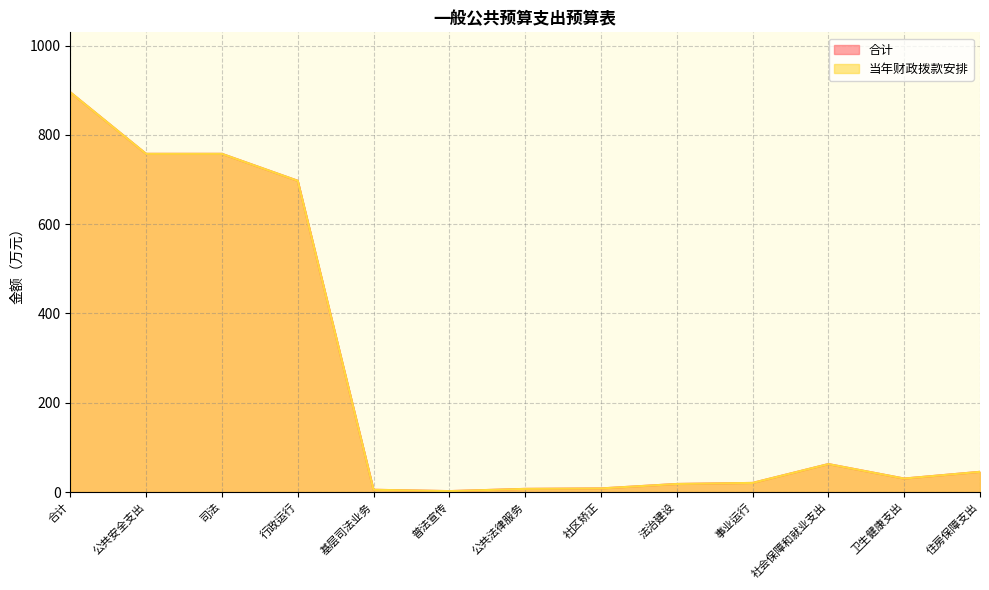

What is the approximate value of 合计 at 住房保障支出?

45.2